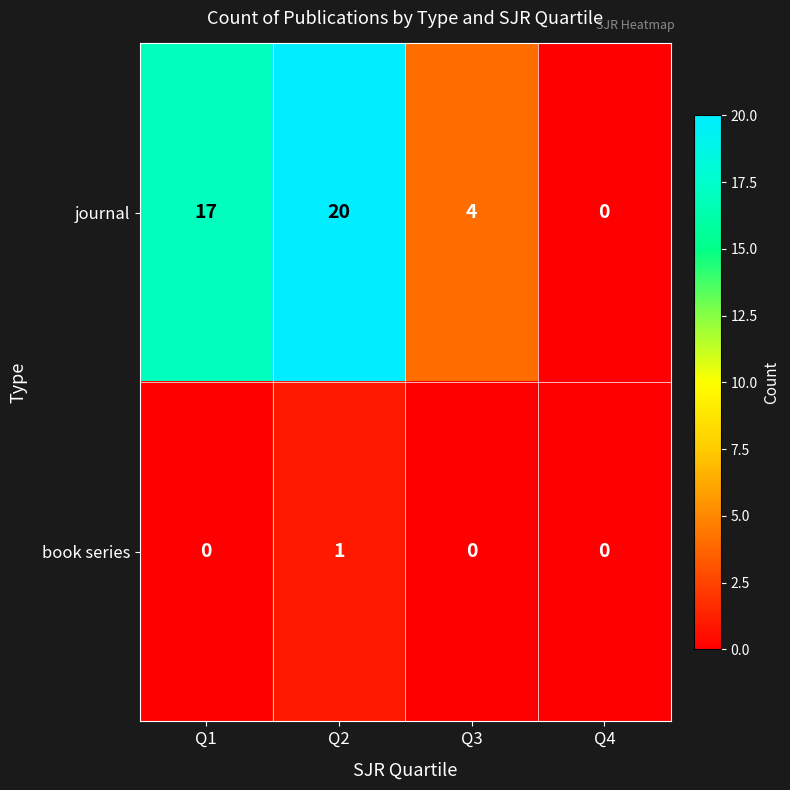

Which series changed the most between Q2 and Q4?

journal